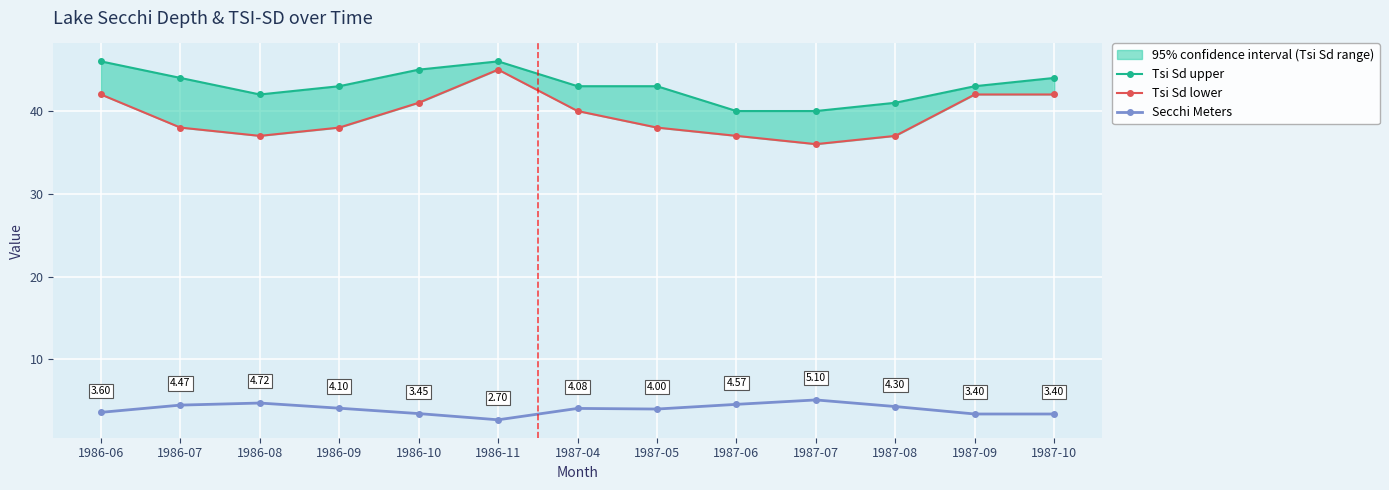

Where is Tsi Sd lower nearest to the value 40?

1987-04